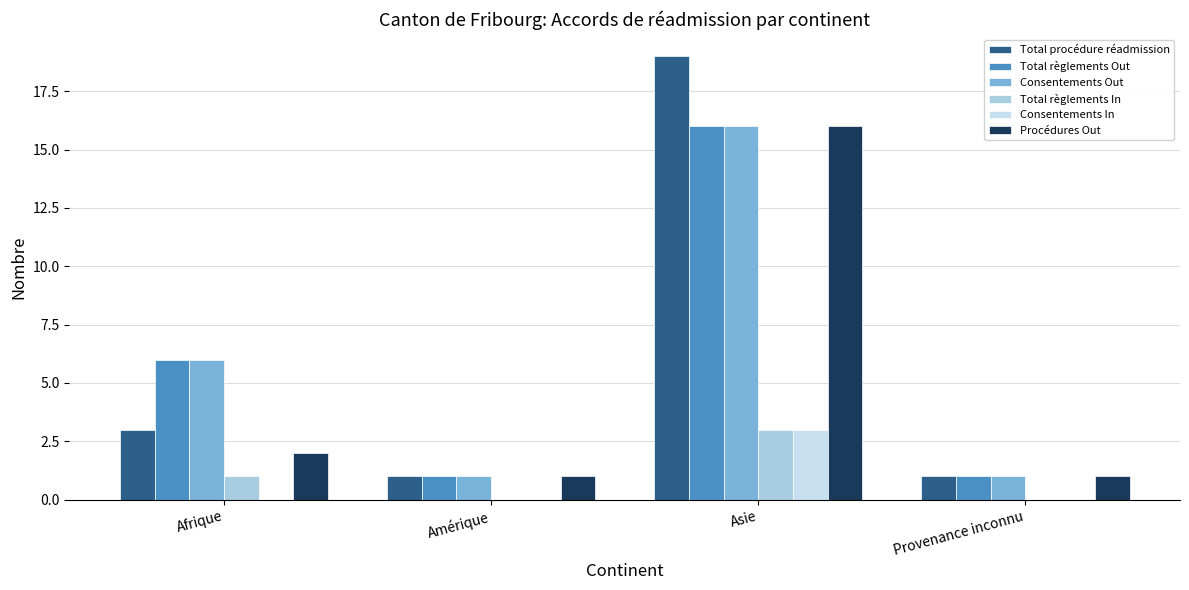

Count the number of data series in this chart.

6